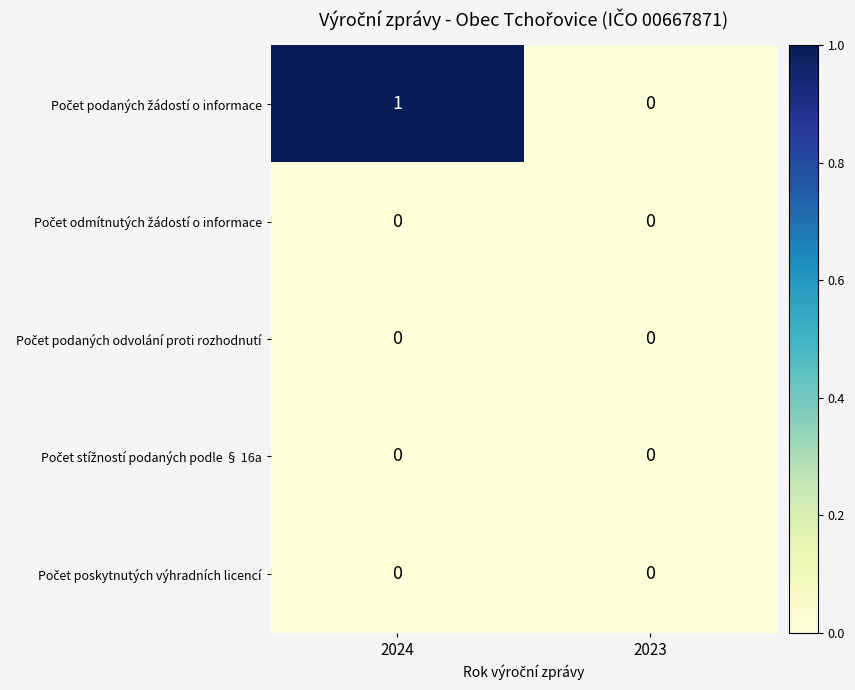

At which category is the sum across all series the highest?

2024